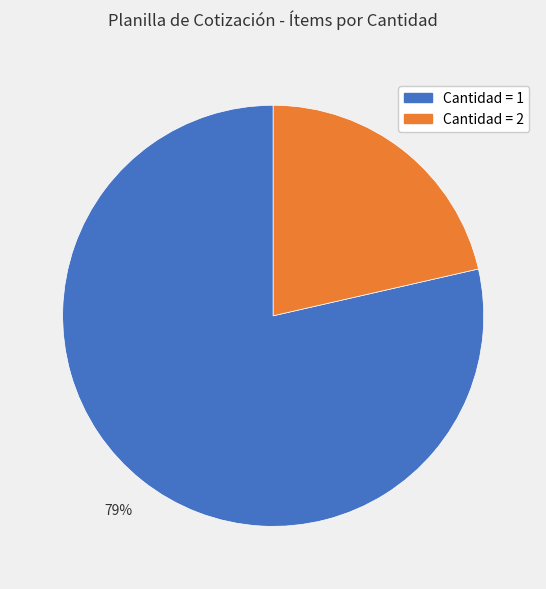

To the nearest percent, what is the average slice percentage?

50%